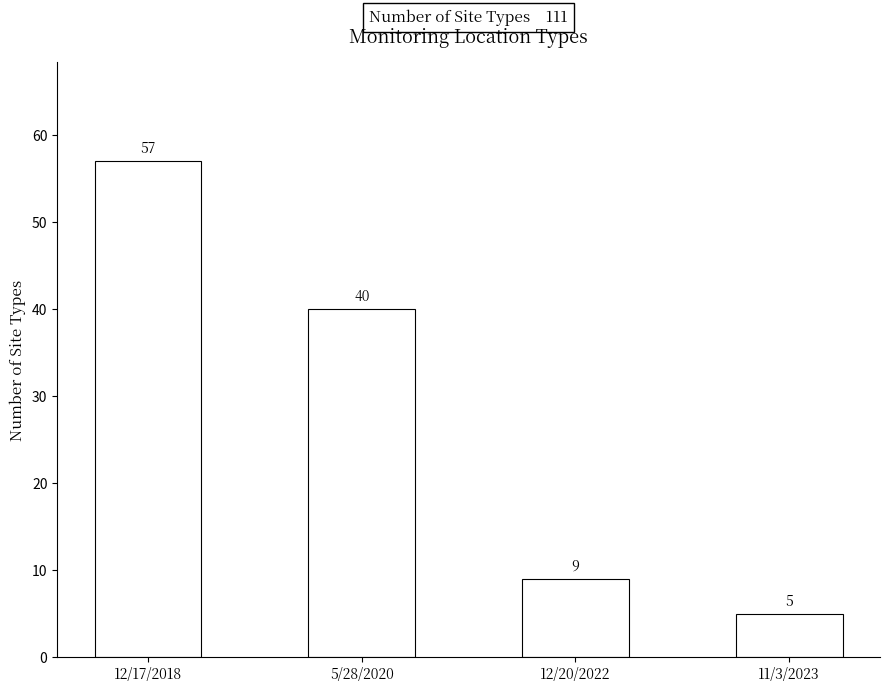

Reading left to right, what are all the values shown in this chart?

57	40	9	5